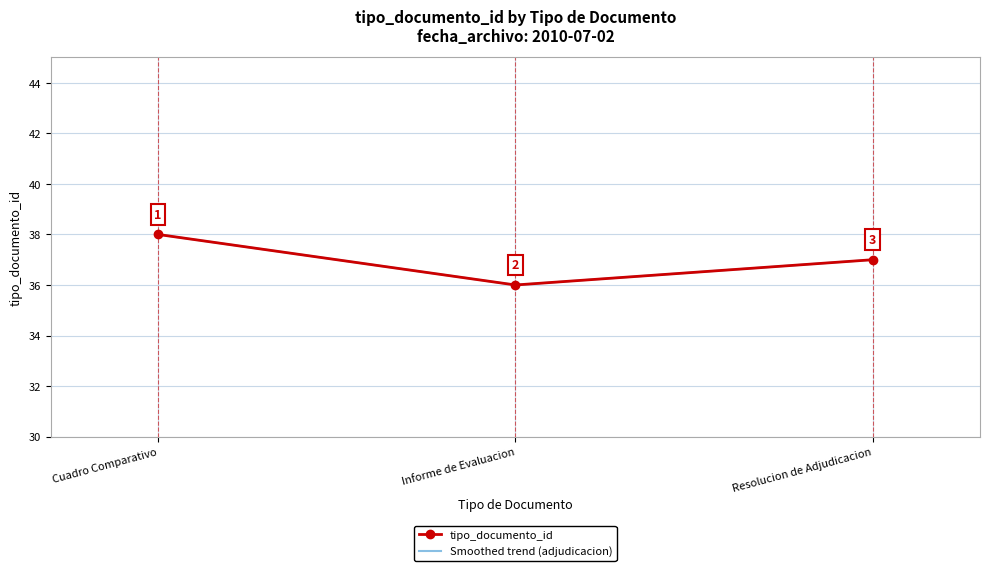

Which category has the highest value in the tipo_documento_id series?

Cuadro Comparativo